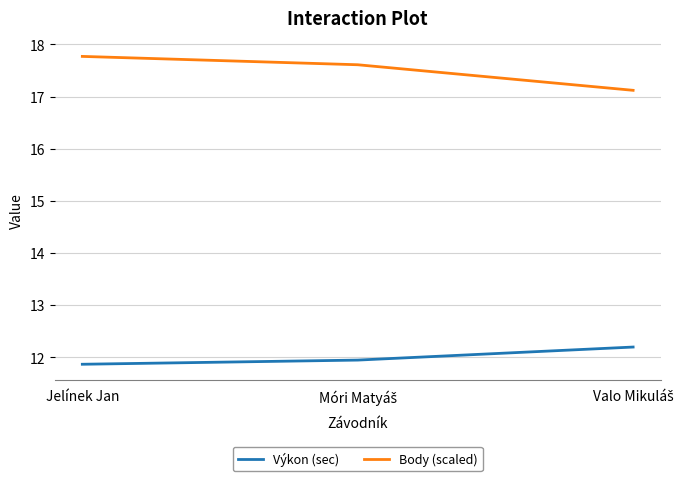

How many lines are shown in the chart?

2